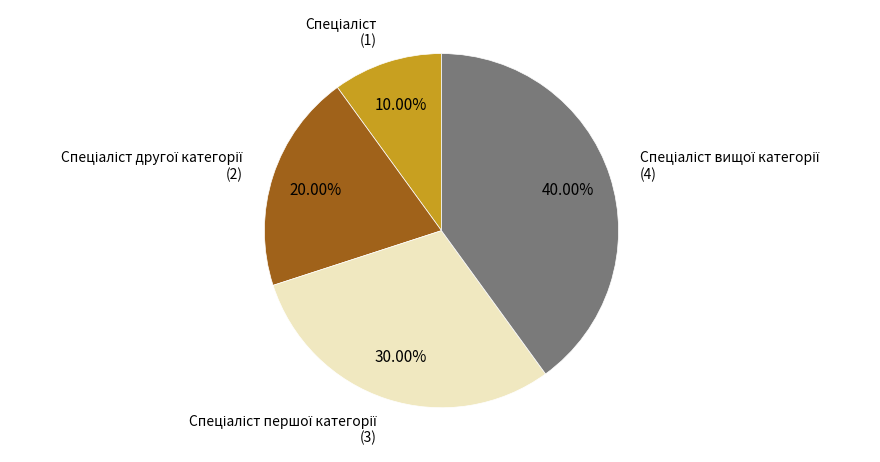

Does any single category account for the majority?

No